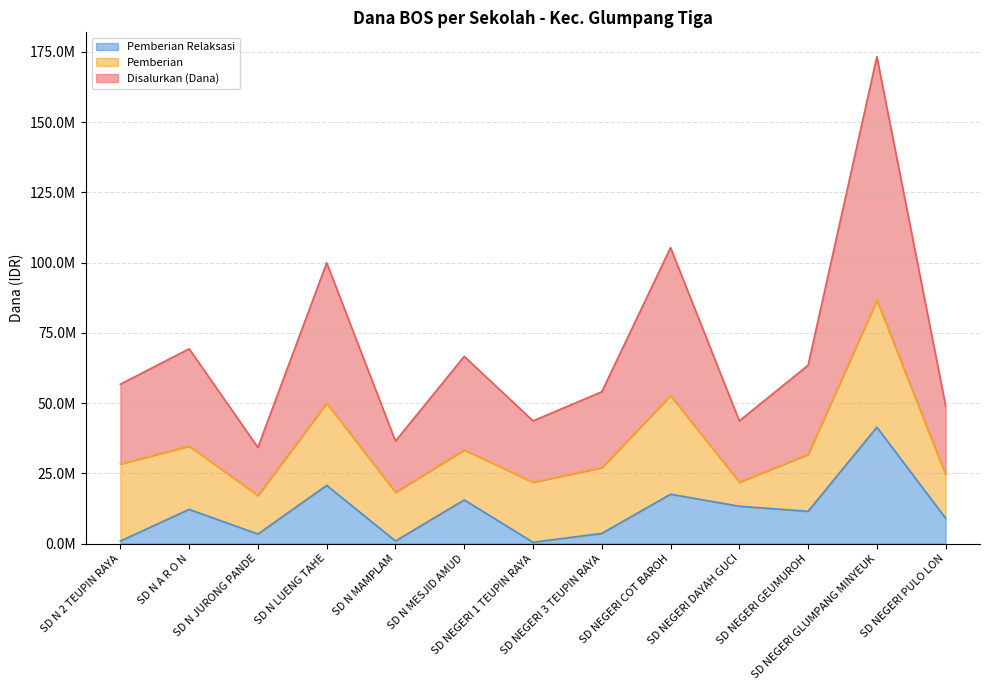

Count the number of categories in the chart.

13